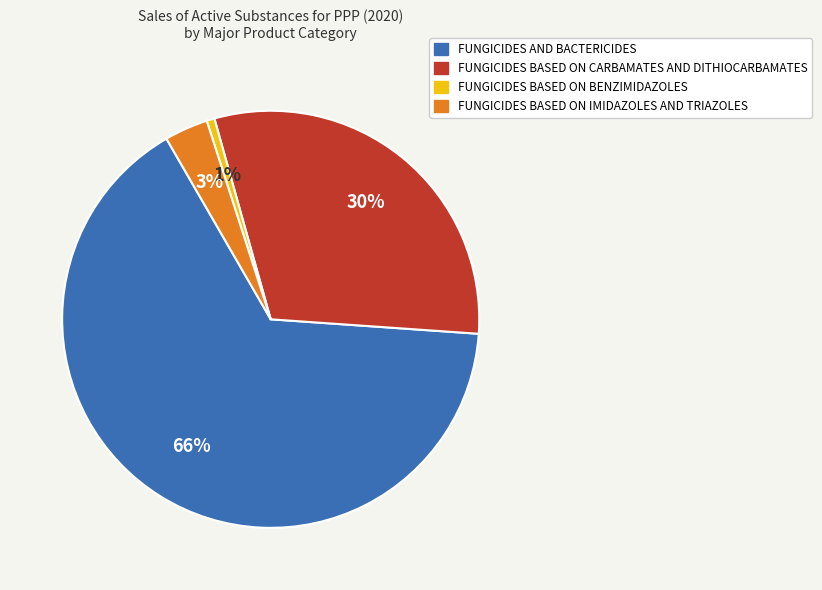

Is FUNGICIDES AND BACTERICIDES the majority of the pie?

Yes